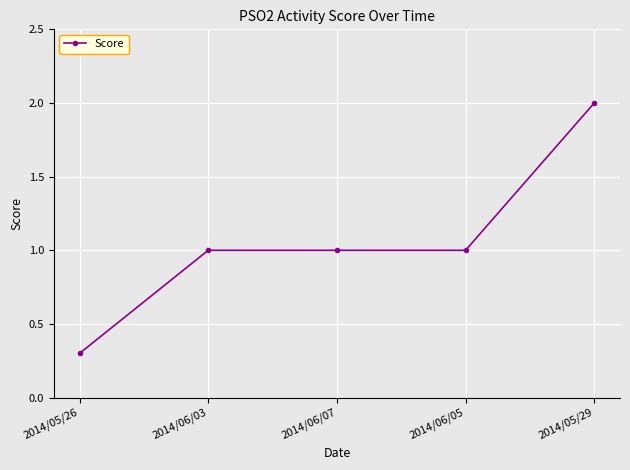

Between 2014/05/29 and 2014/05/26, which is larger?

2014/05/29